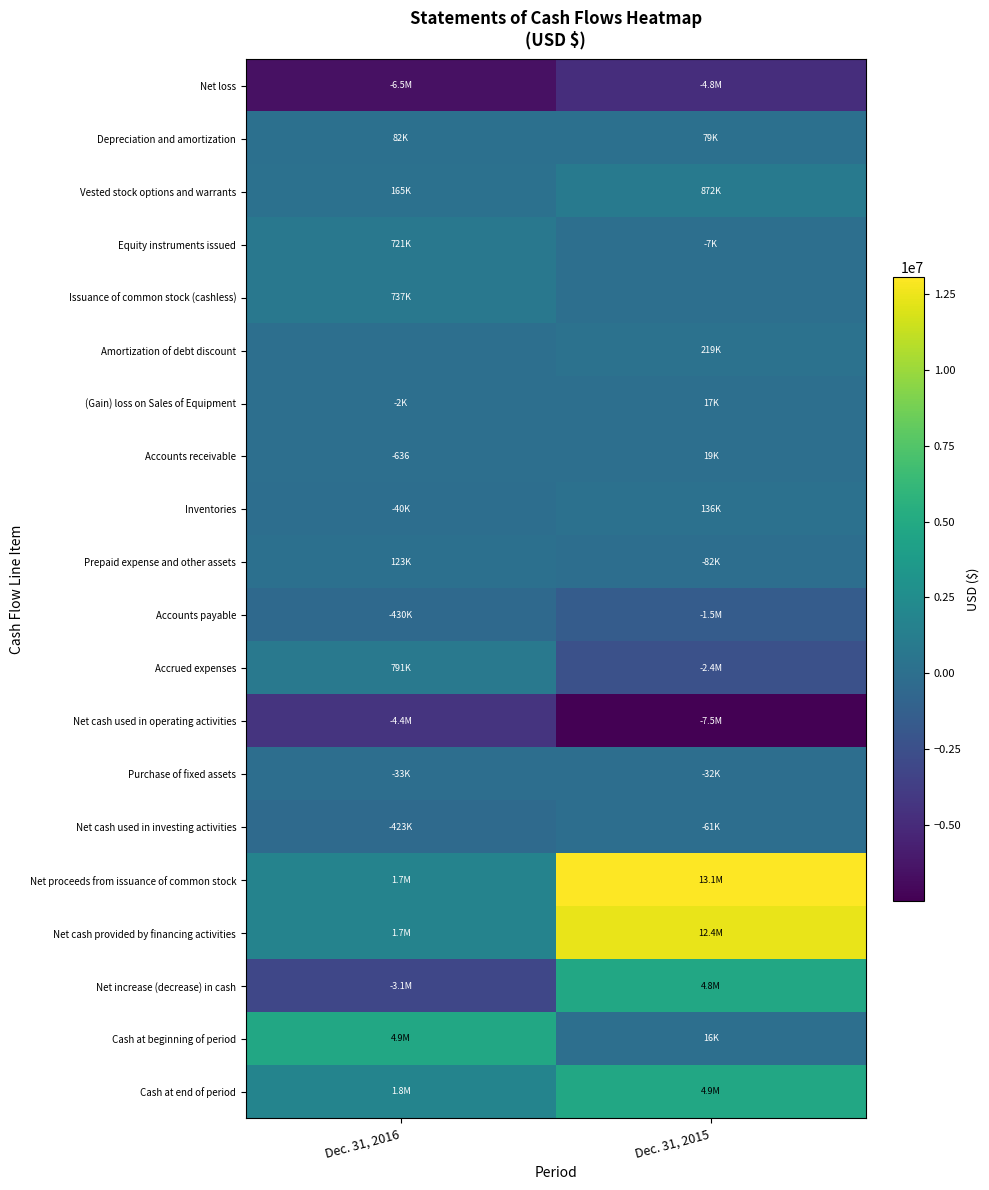

What is the minimum value shown in the chart?

-7487293